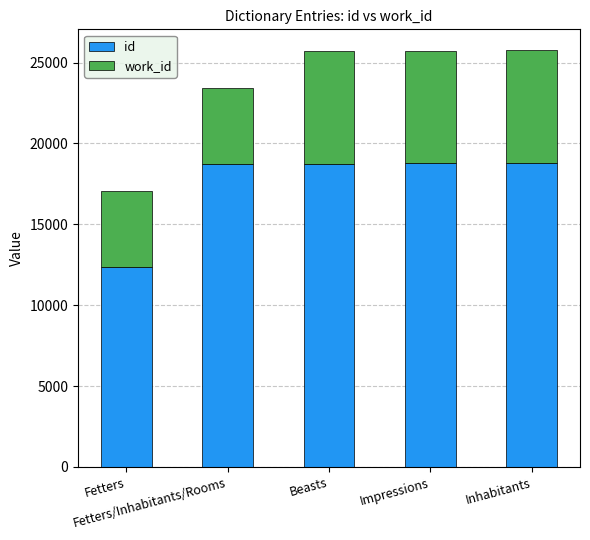

Which series has the widest spread of values?

id